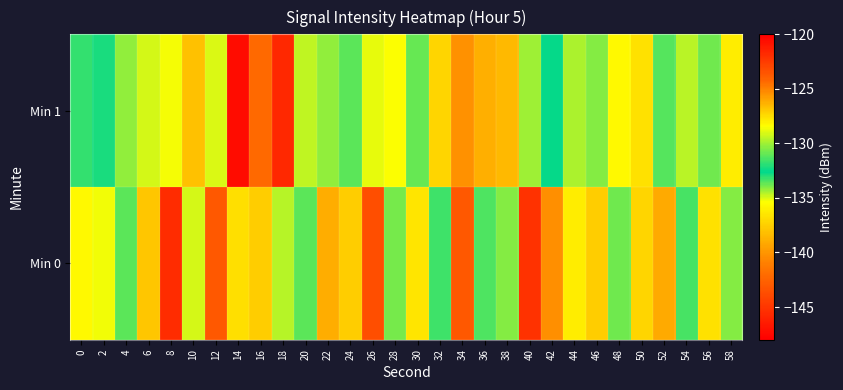

Reading left to right, transcribe all the data shown in this chart.

Min 0: 0=-128.2	2=-135.2	4=-131.1	6=-137.9	8=-145.5	10=-135.0	12=-143.1	14=-136.8	16=-137.6	18=-134.6	20=-131.1	22=-126.1	24=-137.5	26=-143.7	28=-130.7	30=-127.7	32=-133.3	34=-123.7	36=-131.4	38=-134.1	40=-122.2	42=-140.3	44=-127.9	46=-127.0	48=-130.8	50=-127.3	52=-139.1	54=-131.4	56=-127.6	58=-134.0
Min 1: 0=-131.8	2=-132.2	4=-130.3	6=-129.1	8=-128.6	10=-138.1	12=-129.0	14=-147.2	16=-142.2	18=-121.7	20=-129.5	22=-130.2	24=-131.1	26=-128.8	28=-135.4	30=-133.7	32=-127.3	34=-140.2	36=-138.9	38=-126.5	40=-130.0	42=-132.5	44=-129.8	46=-134.1	48=-128.3	50=-136.7	52=-131.2	54=-129.6	56=-133.8	58=-127.9